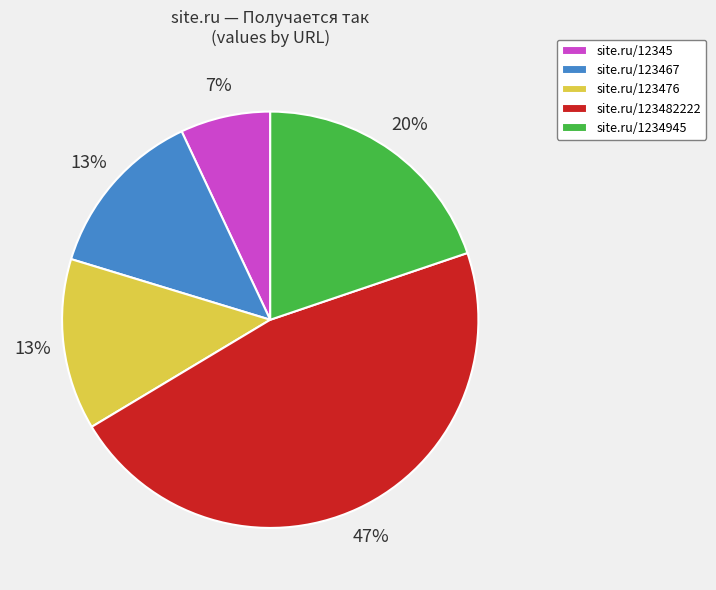

Which category has the smallest portion of the pie?

site.ru/12345